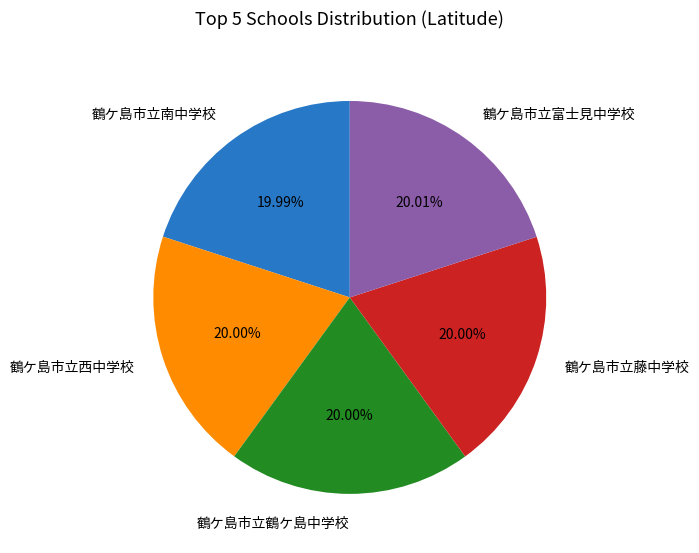

To the nearest percent, what portion does 鶴ケ島市立藤中学校 represent?

20%